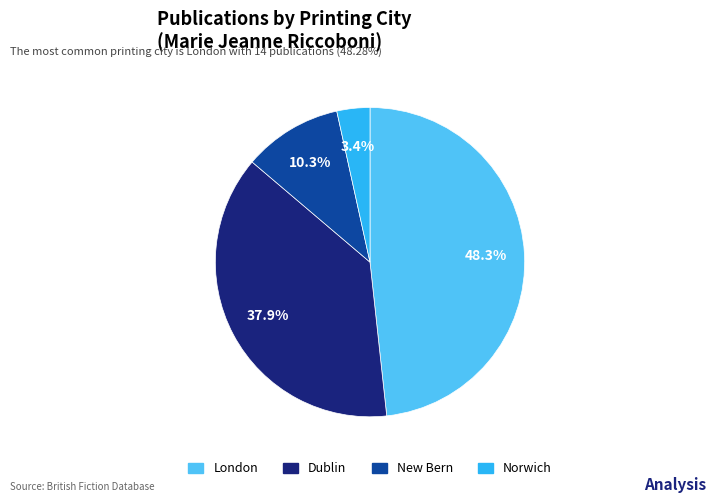

Is there a majority slice in this chart?

No